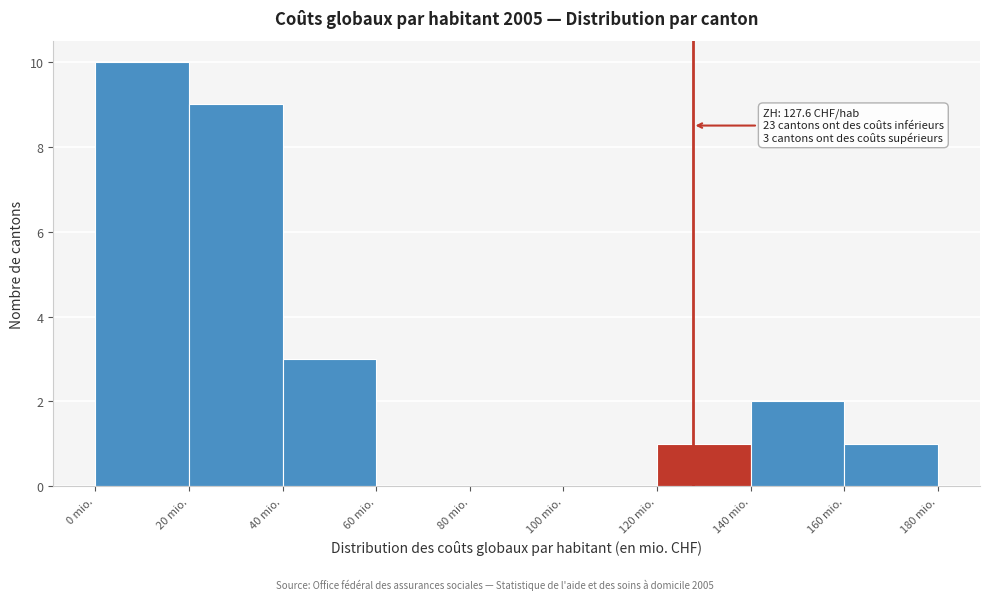

Which range on the x-axis has the tallest bar?

0 to 20